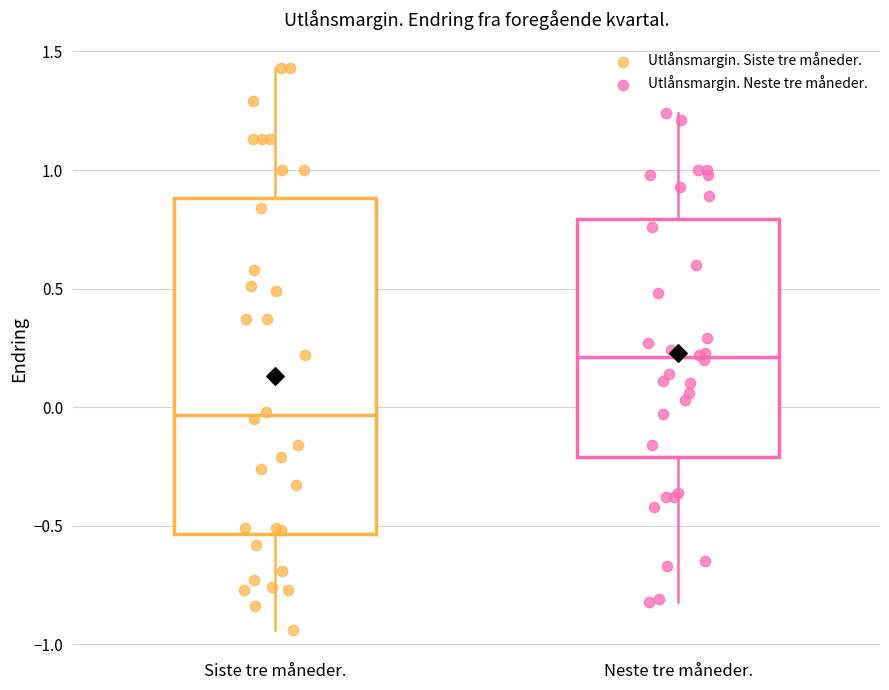

Reading left to right, transcribe this box plot: for each box, give where its median line is, the range the box spans, and where its two whiskers end, as read against the y-axis. The values are not printed on the chart, so give them approximately, as read against the axis.

Siste tre måneder.: median -0.05, box -0.55 to 0.90, whiskers -0.95 to 1.45
Neste tre måneder.: median 0.20, box -0.20 to 0.80, whiskers -0.80 to 1.25